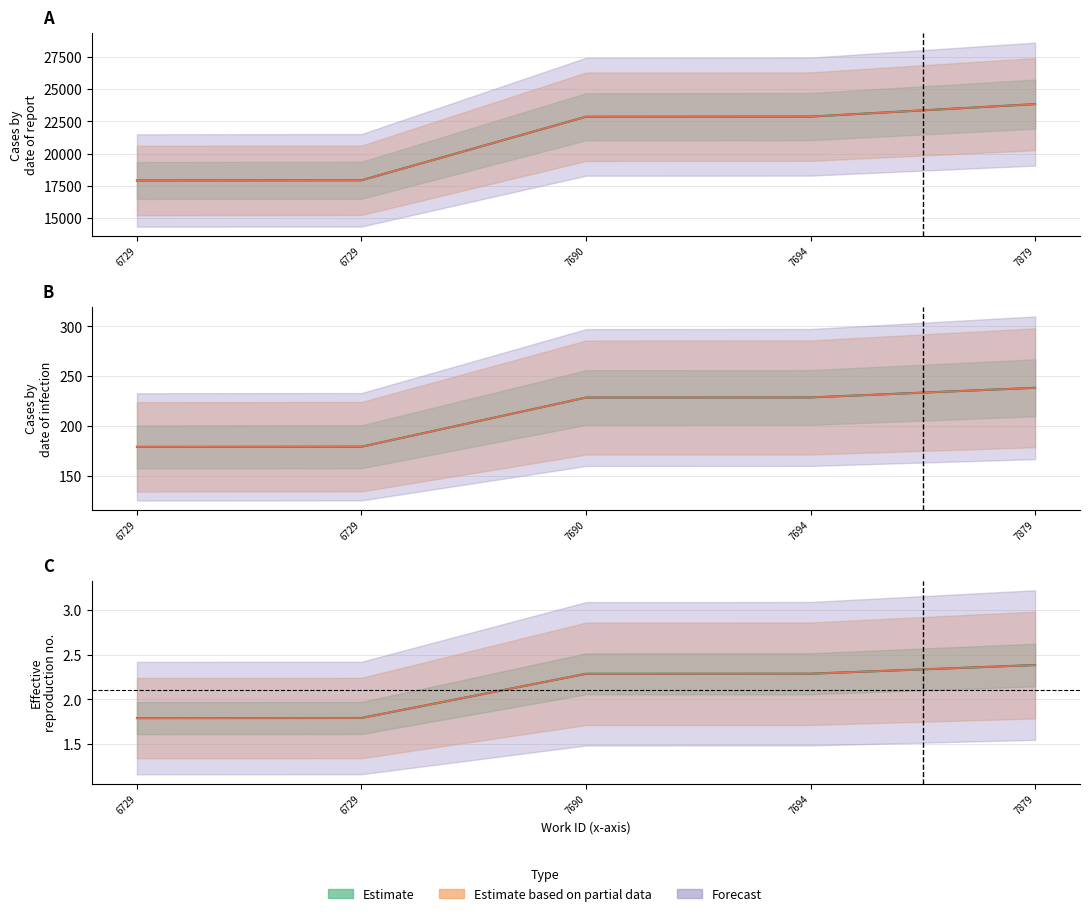

List the labels in order of value, largest first.

7879, 7694, 7690, 6729, 6729